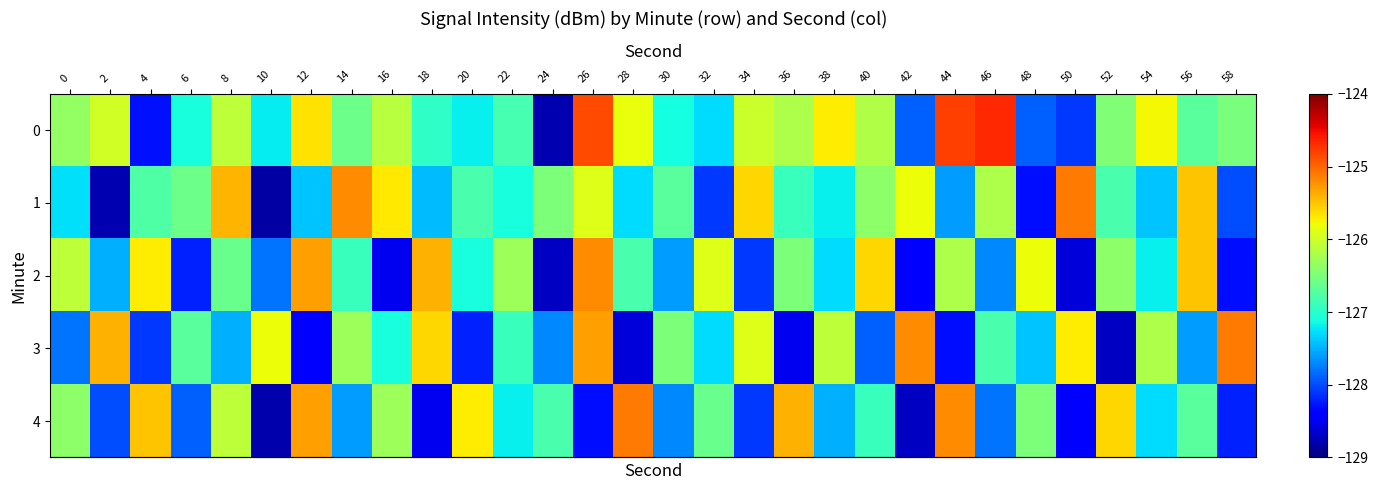

Count the number of categories in the chart.

30